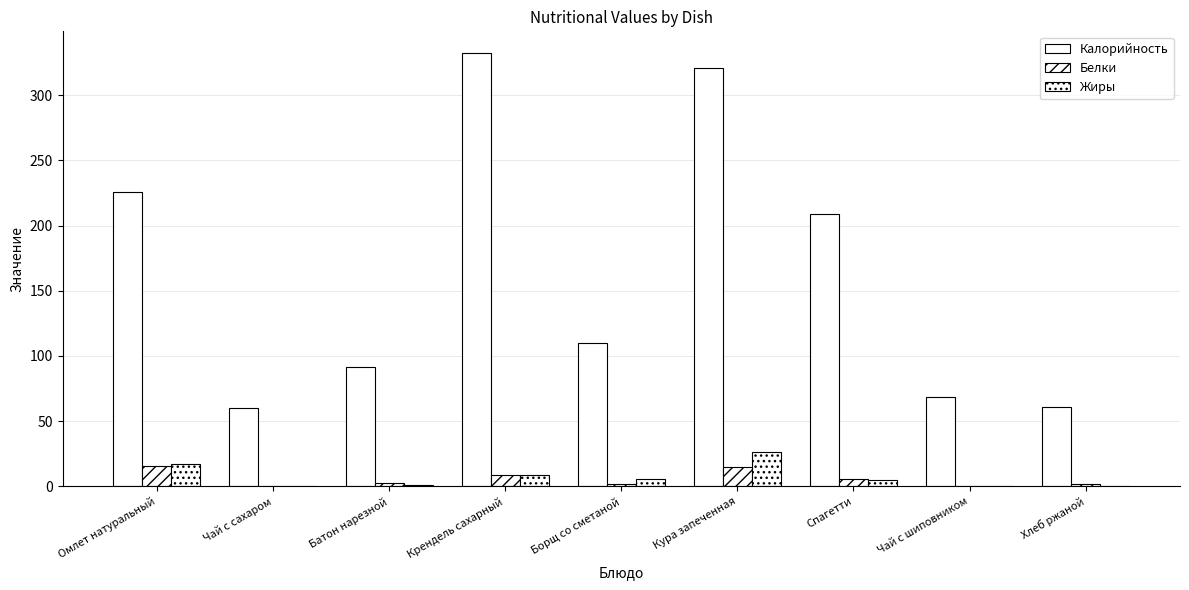

Are the bars grouped side by side (vs. stacked)?

Yes